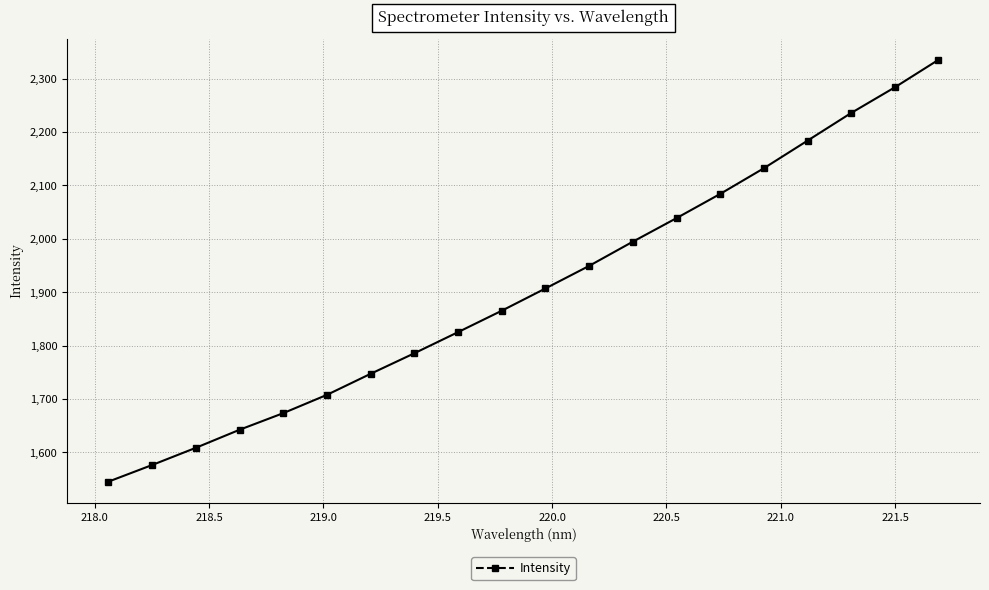

What is the value of the 2nd point from the left?

1576.5